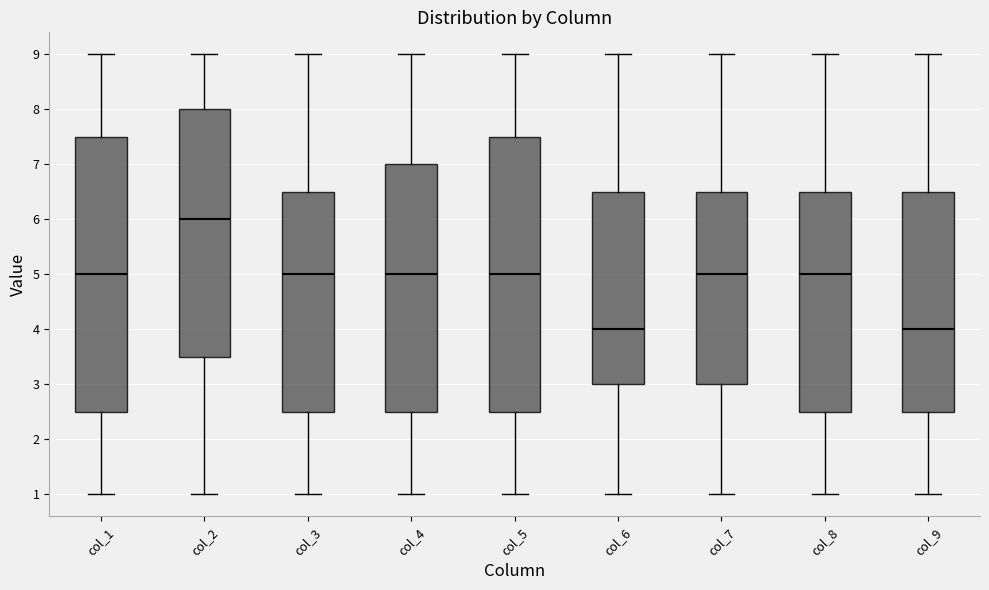

Reading left to right, transcribe this box plot: for each box, give where its median line is, the range the box spans, and where its two whiskers end, as read against the y-axis. The values are not printed on the chart, so give them approximately, as read against the axis.

col_1: median 5.0, box 2.5 to 7.5, whiskers 1.0 to 9.0
col_2: median 6.0, box 3.5 to 8.0, whiskers 1.0 to 9.0
col_3: median 5.0, box 2.5 to 6.5, whiskers 1.0 to 9.0
col_4: median 5.0, box 2.5 to 7.0, whiskers 1.0 to 9.0
col_5: median 5.0, box 2.5 to 7.5, whiskers 1.0 to 9.0
col_6: median 4.0, box 3.0 to 6.5, whiskers 1.0 to 9.0
col_7: median 5.0, box 3.0 to 6.5, whiskers 1.0 to 9.0
col_8: median 5.0, box 2.5 to 6.5, whiskers 1.0 to 9.0
col_9: median 4.0, box 2.5 to 6.5, whiskers 1.0 to 9.0